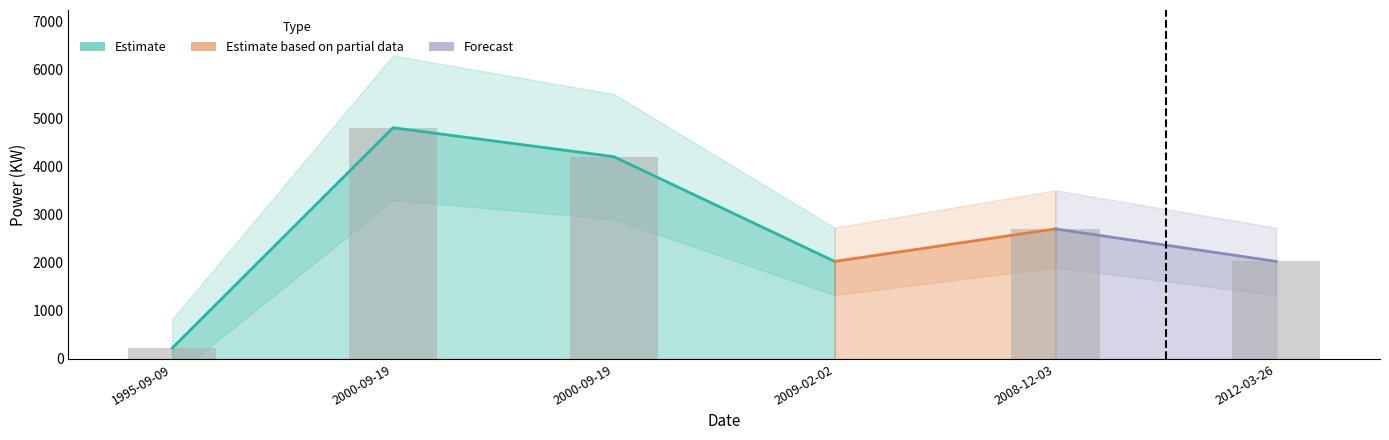

Reading left to right, extract all data points from this chart.

1995-09-09=225	2000-09-19=4800	2000-09-19=4200	2009-02-02=0	2008-12-03=2700	2012-03-26=2025